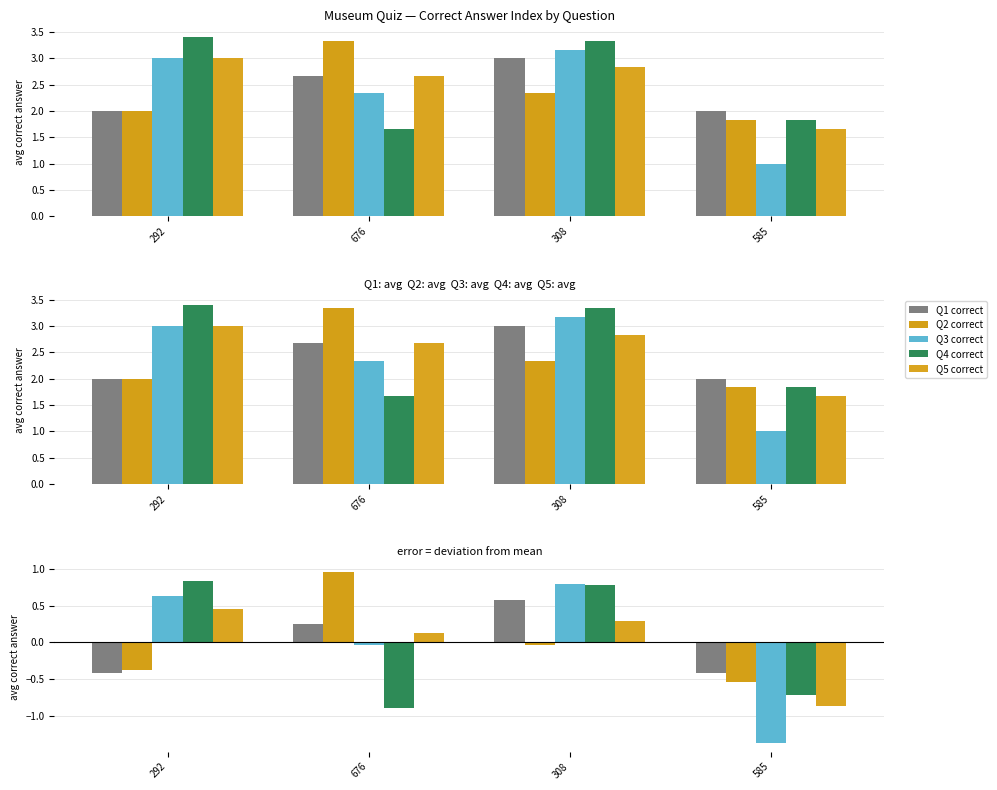

How many bars are there in total?

20